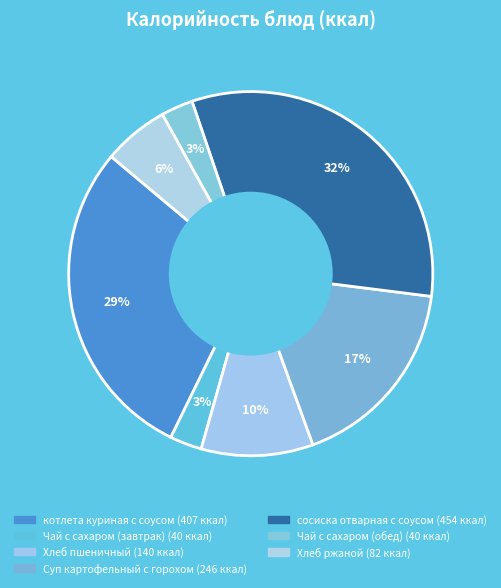

How many slices are in this pie chart?

7